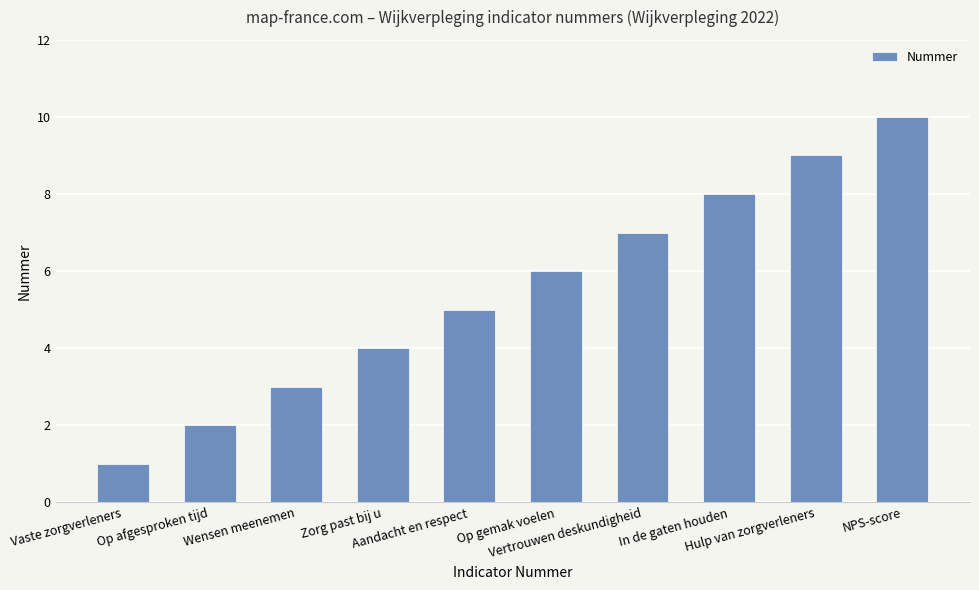

What is the label of the 6th bar from the left?

Op gemak voelen